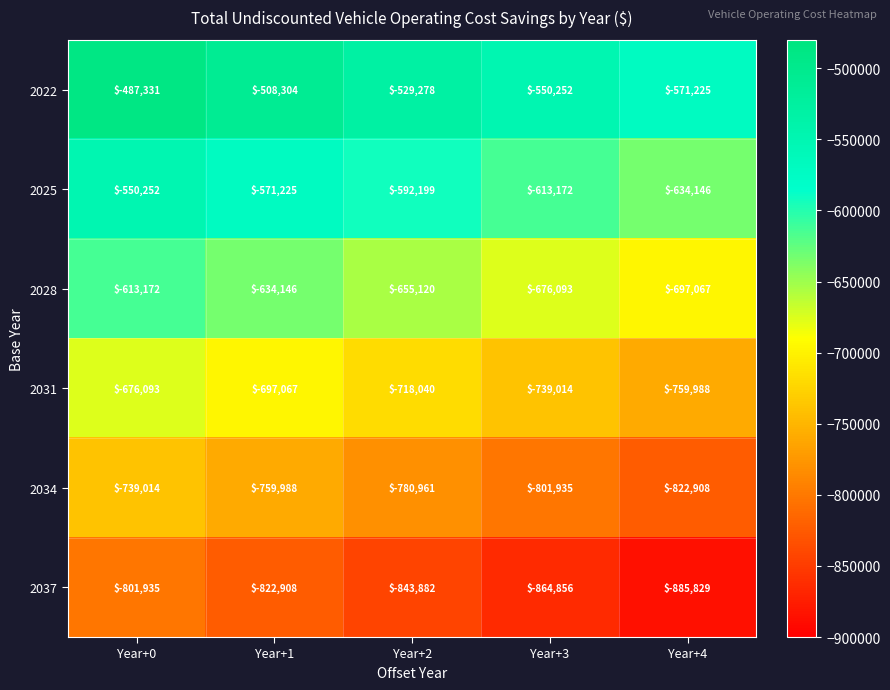

The 2028 series shows -697067 at Year+4. True or false?

True